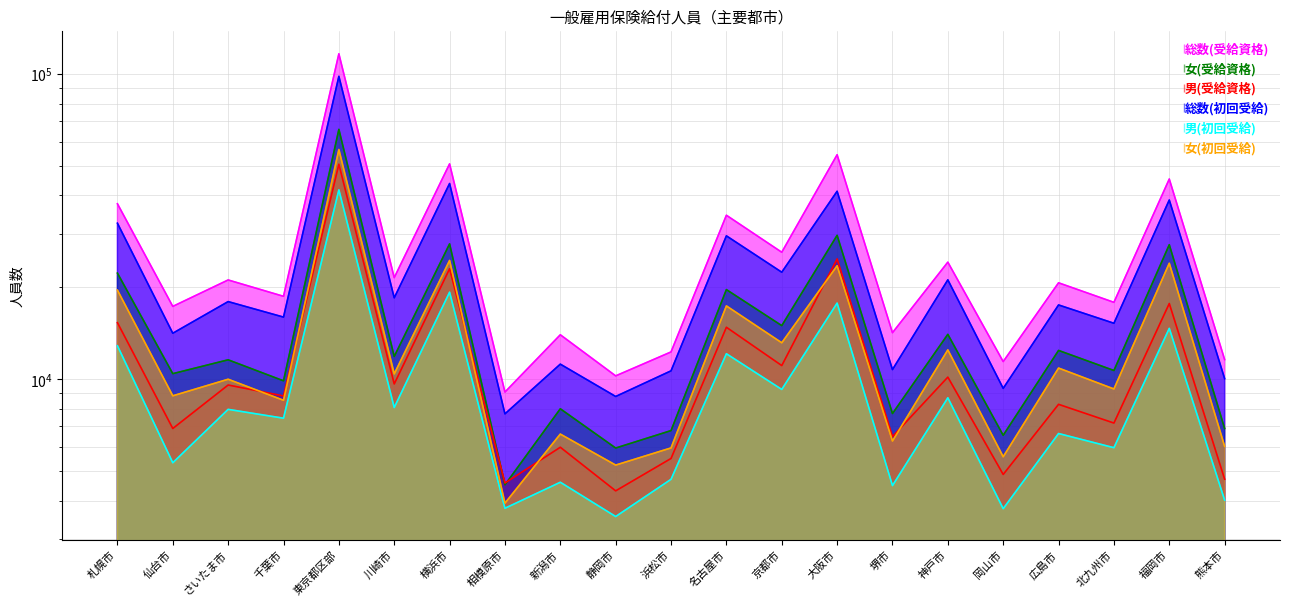

What is the difference between the highest and lowest values at 横浜市?

31490